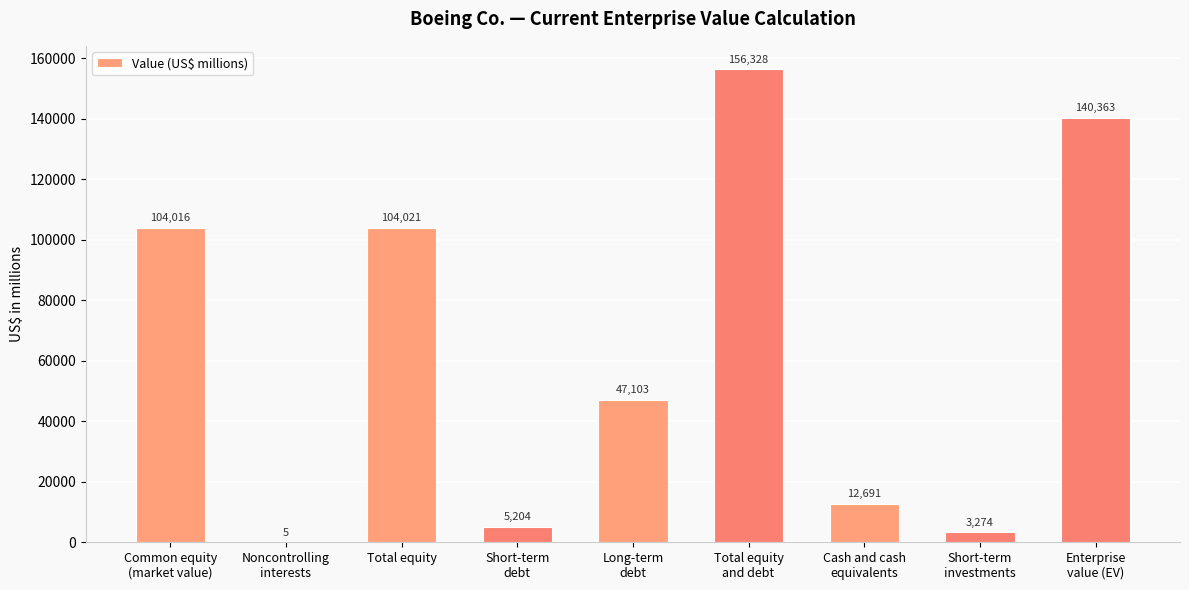

Reading left to right, list all the values displayed in this chart.

104016	5	104021	5204	47103	156328	12691	3274	140363